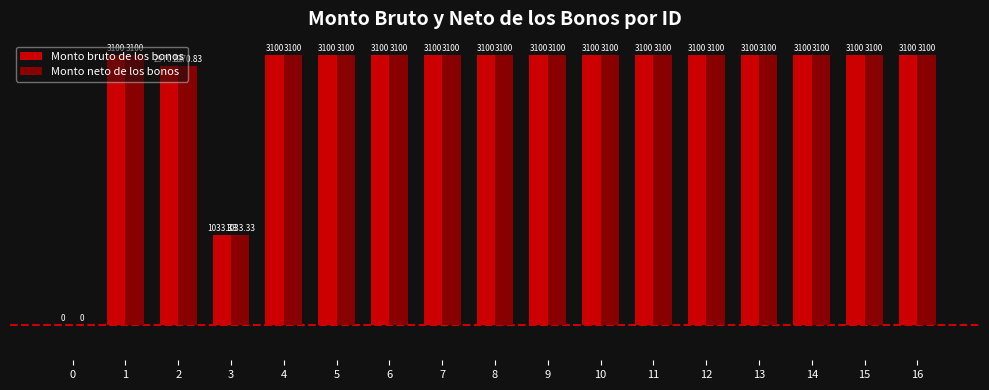

How many categories are shown in the chart?

17